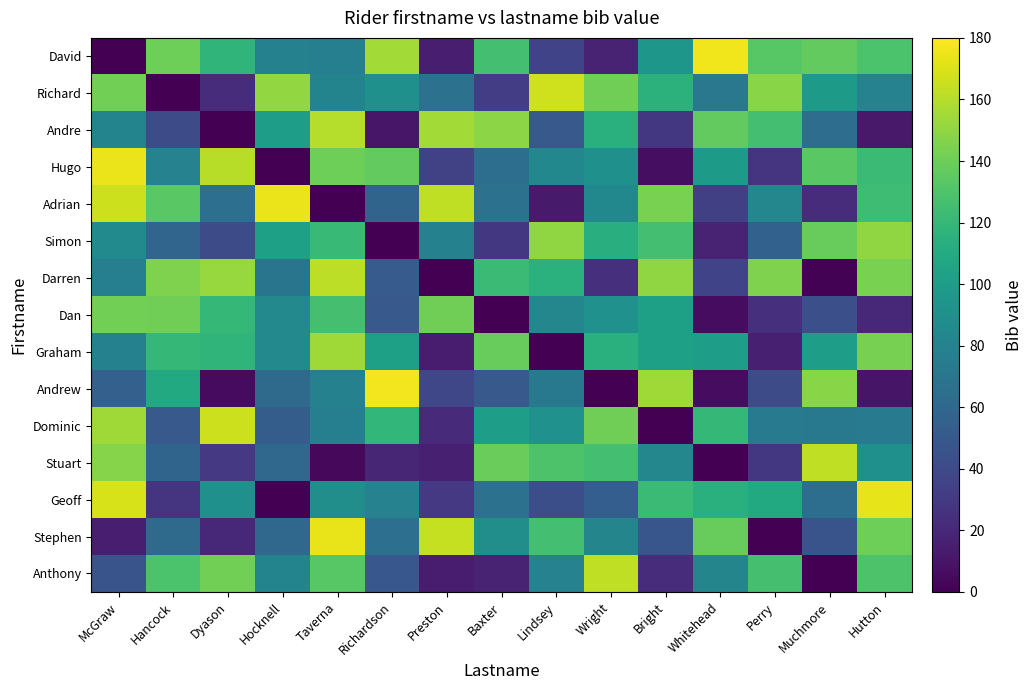

Which category has the lowest value across all series?

McGraw